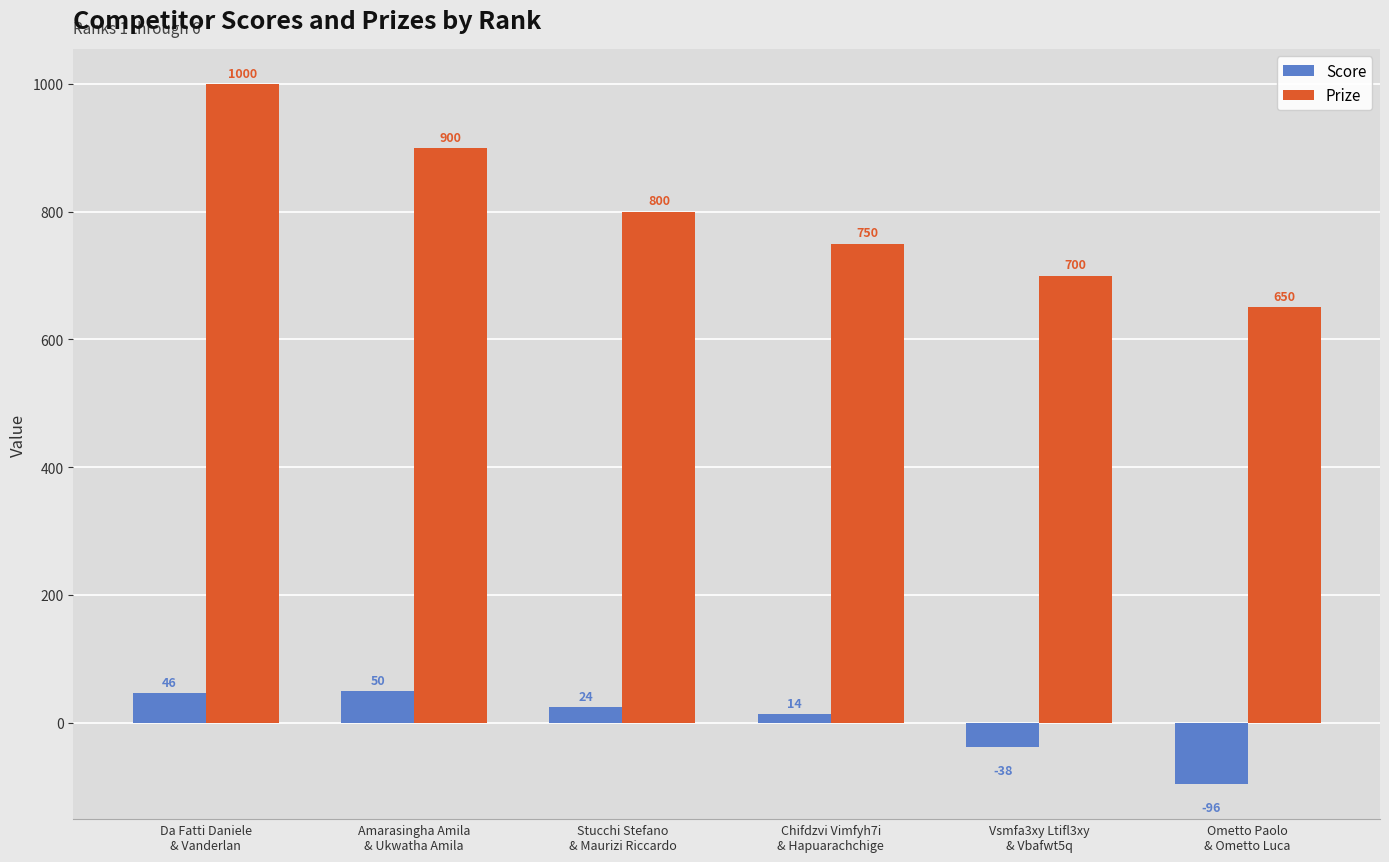

What is the spread (max minus min) of values at Ometto Paolo
& Ometto Luca?

746